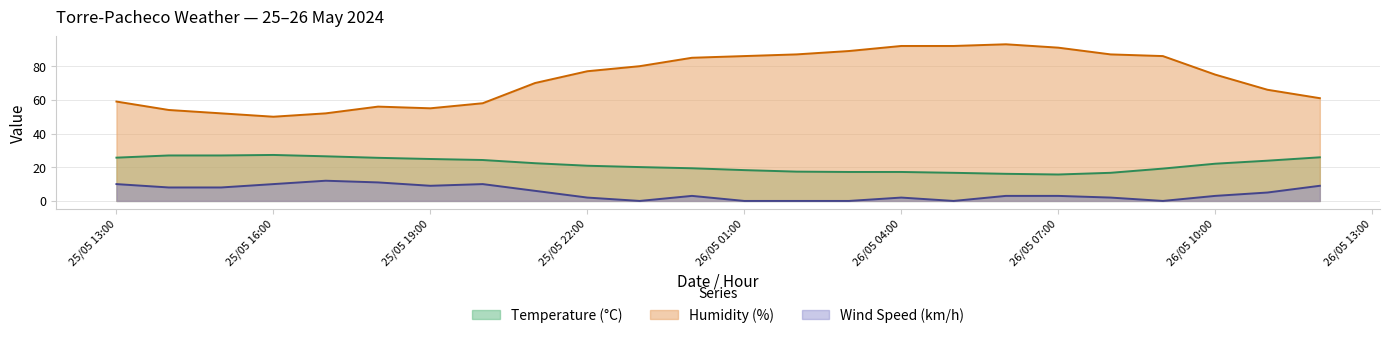

How many series are shown in this chart?

3